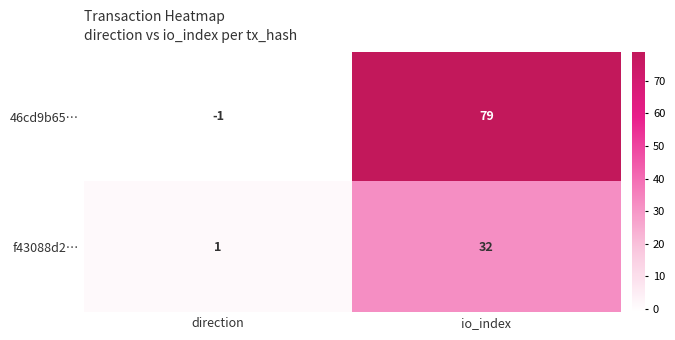

What is the difference between the maximum and minimum values in the 46cd9b65… series?

80